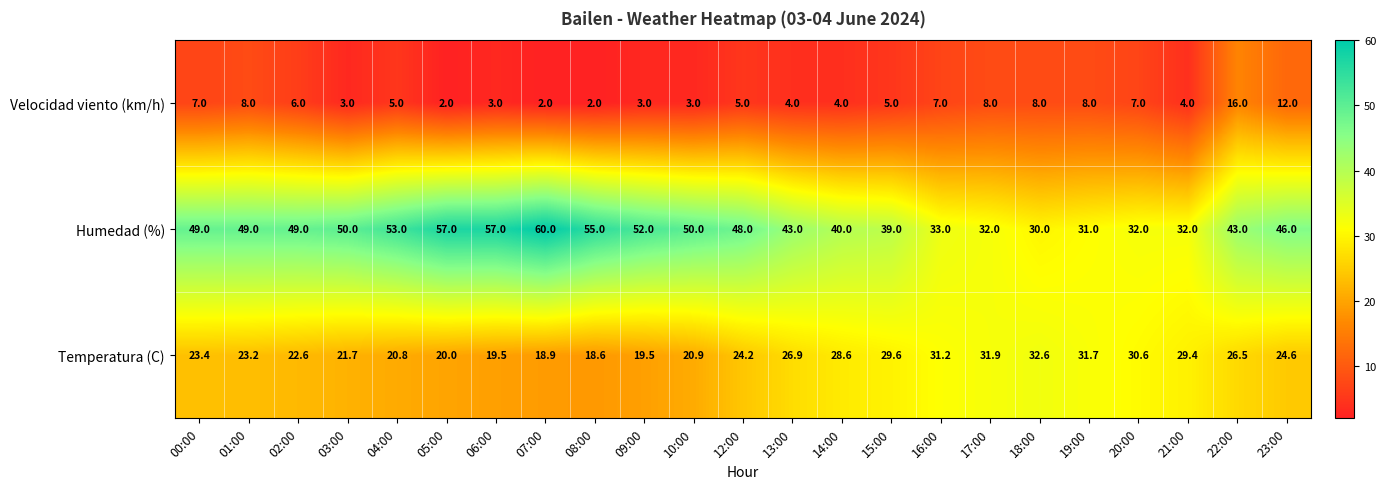

What is the maximum value for Temperatura (C)?

32.6